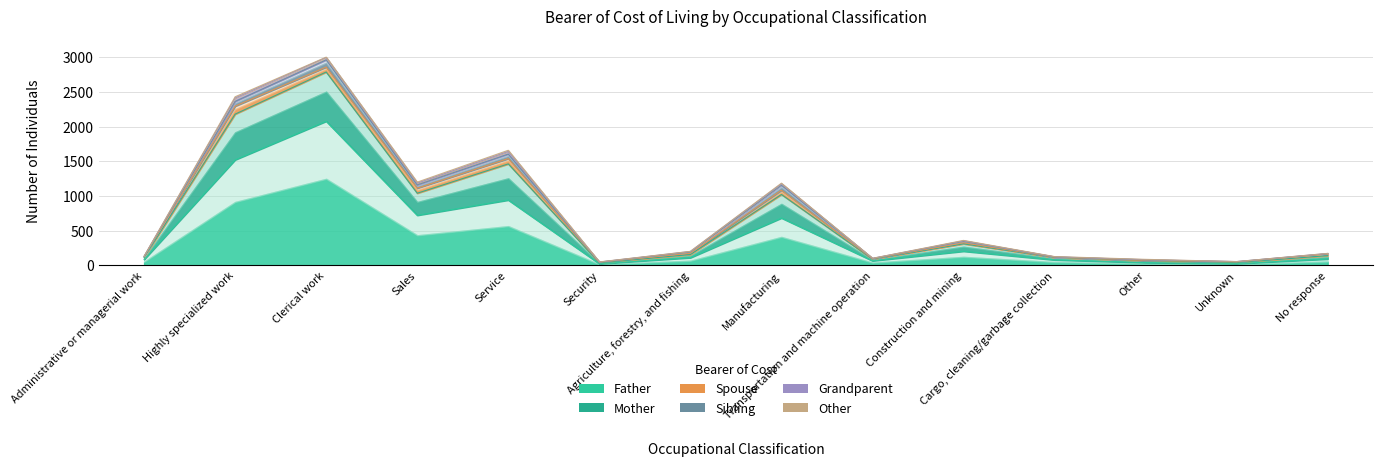

At which category is the sum across all series the highest?

Clerical work